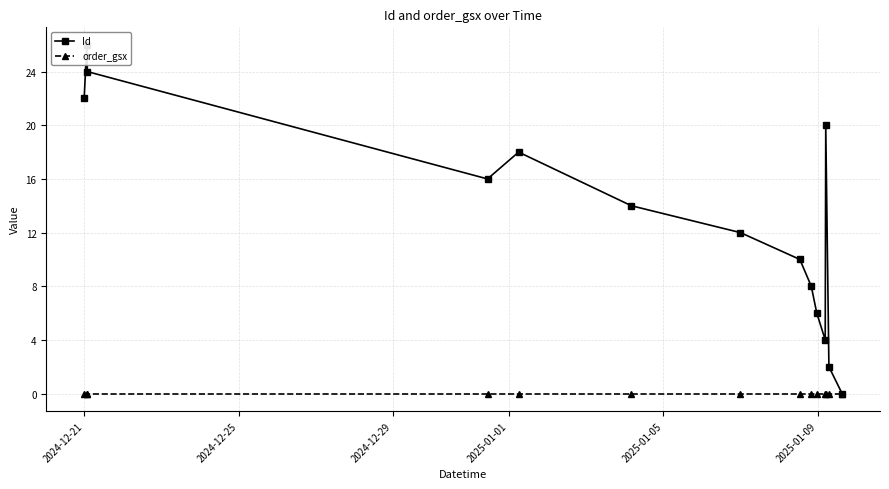

True or false: Id and order_gsx cross at least once.

False